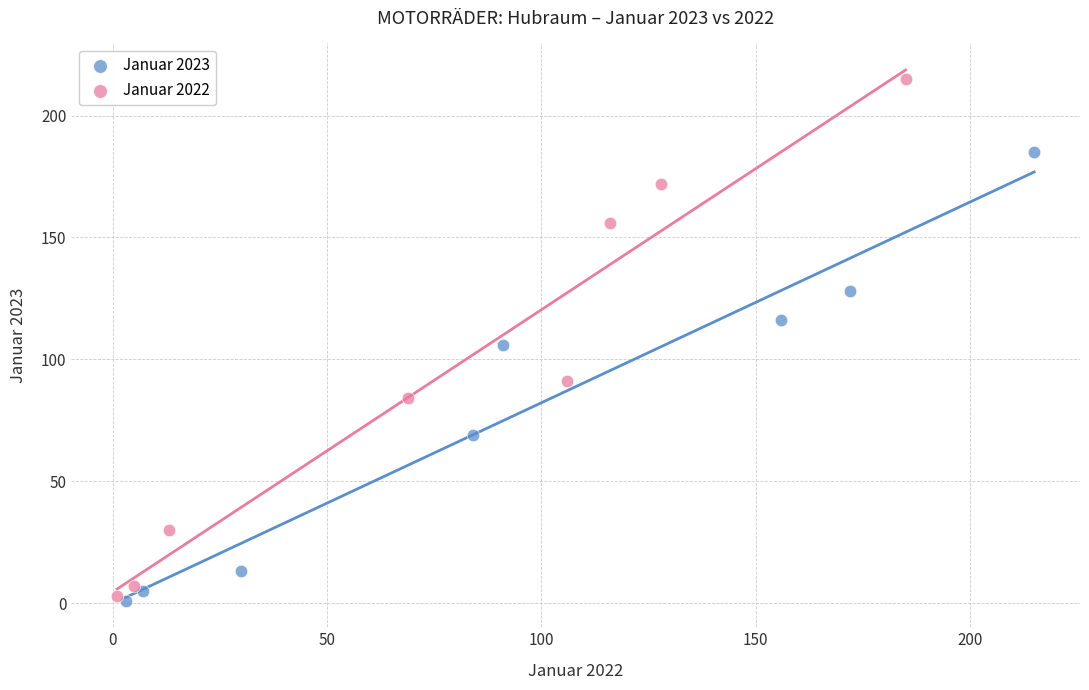

Which series reaches the maximum Y coordinate?

Januar 2022